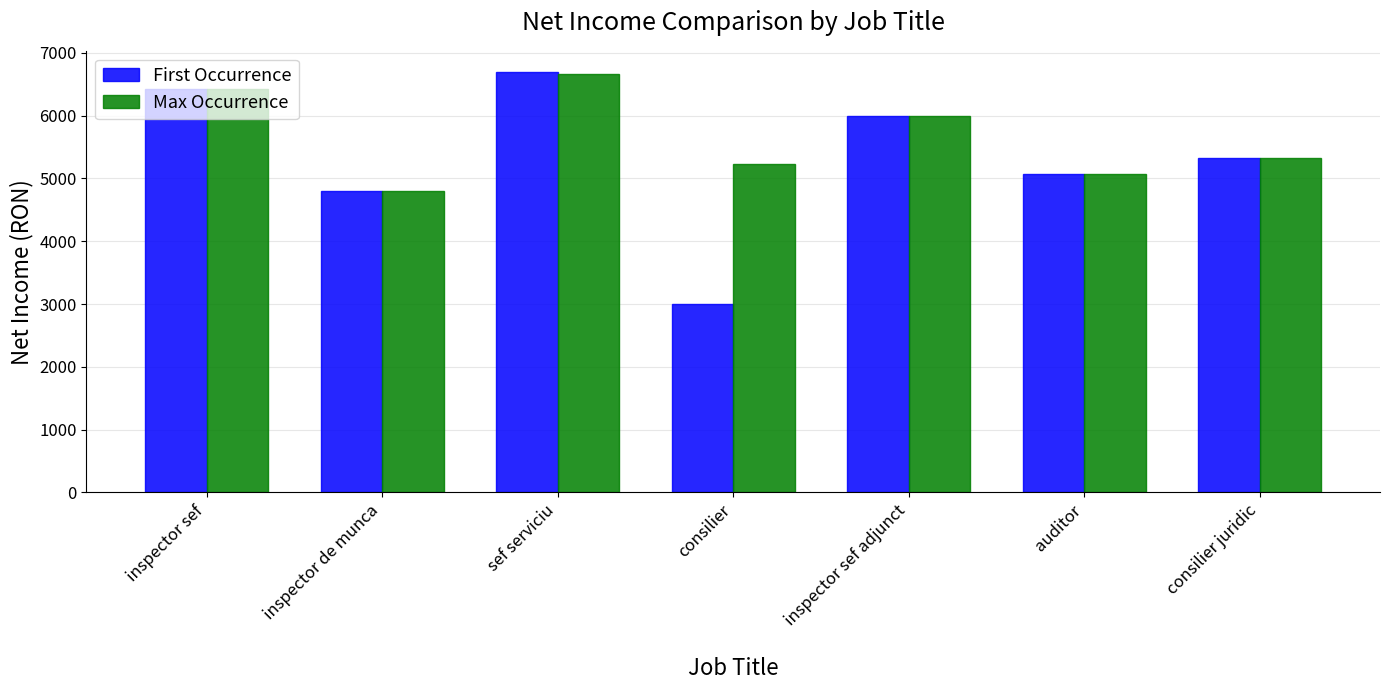

What is the difference between the maximum and minimum values in the Max Occurrence series?

1854